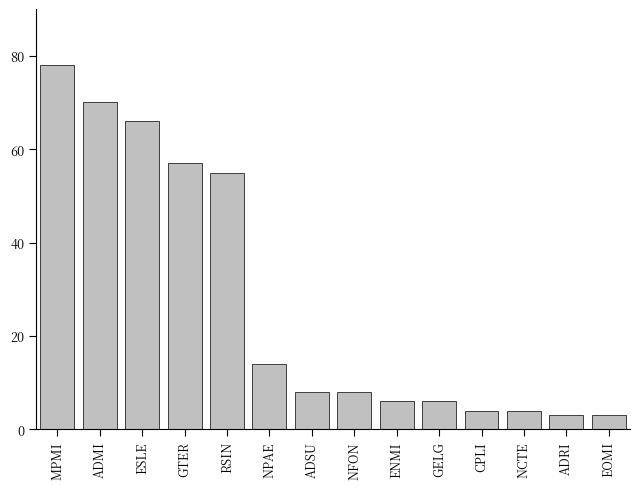

What is the label of the 12th bar from the left?

NCTE